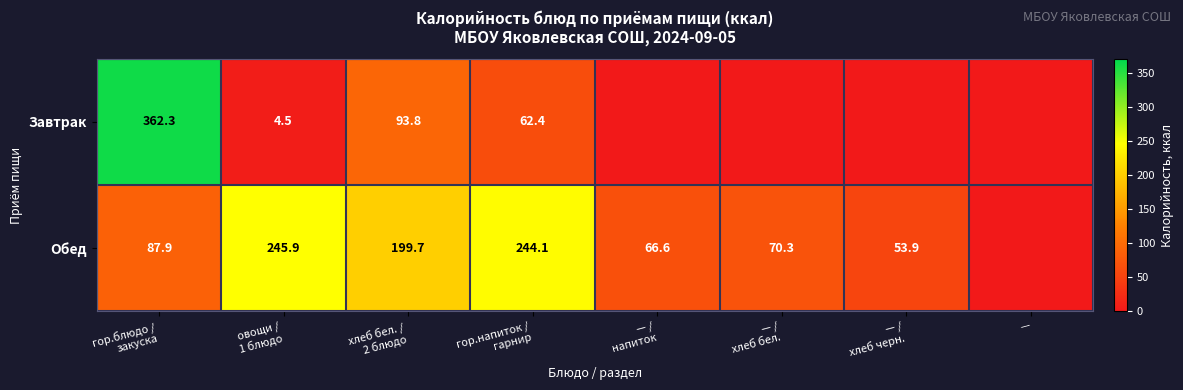

At which label is Обед closest to 122?

гор.блюдо / закуска